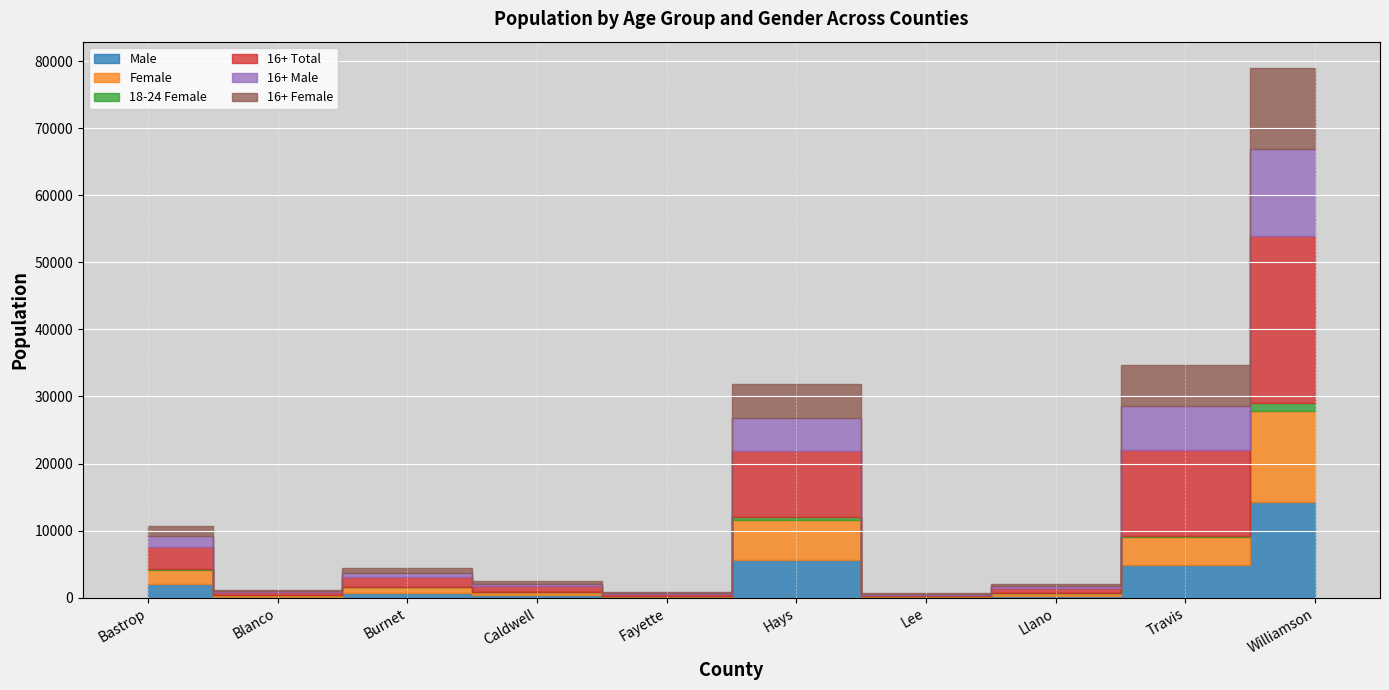

What is the label of the 1st point from the right?

Williamson County